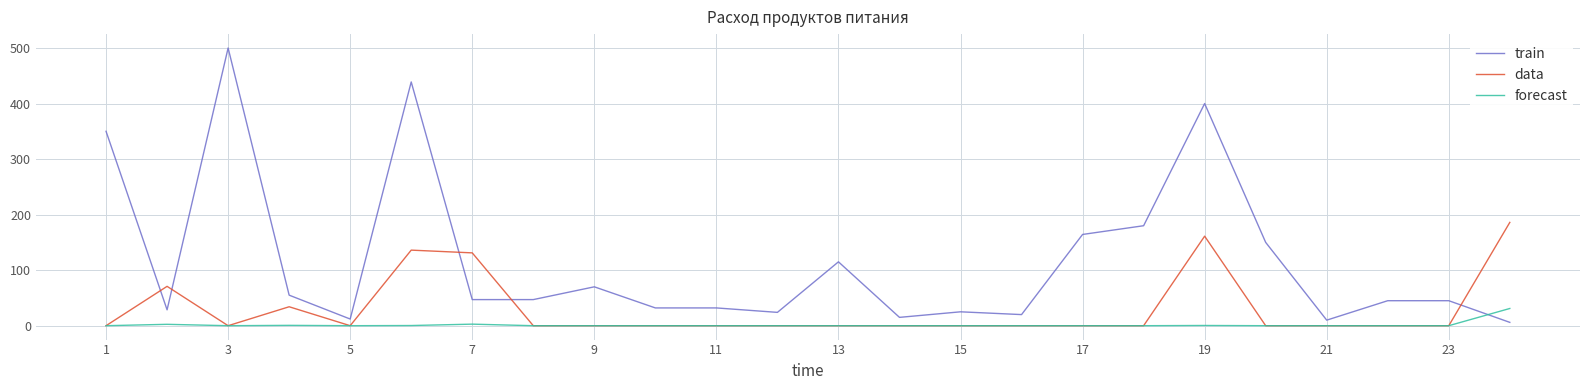

List the series in order of their peak value, highest first.

train, data, forecast